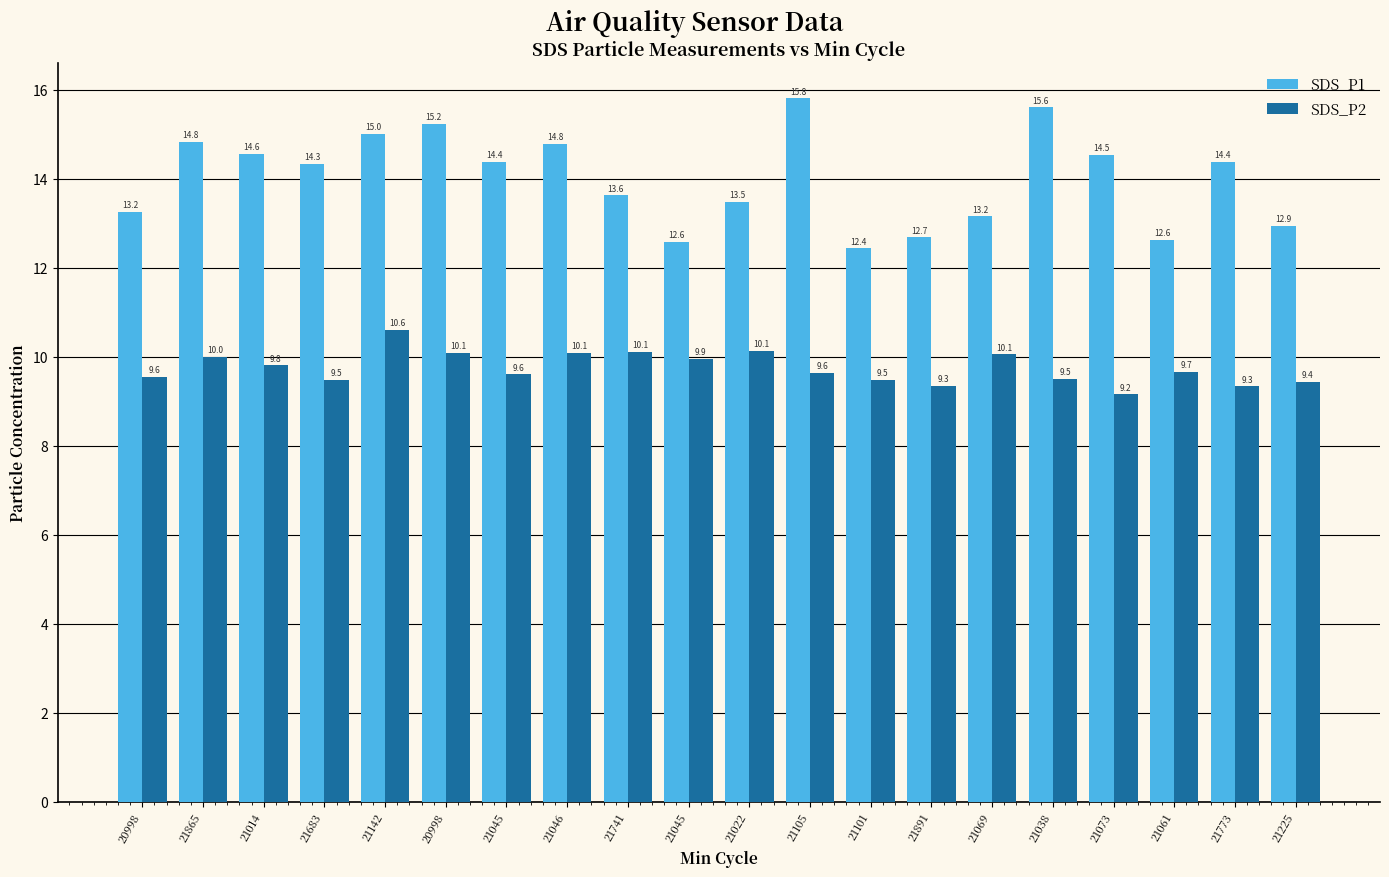

Which category has the highest value in the SDS_P1 series?

21105